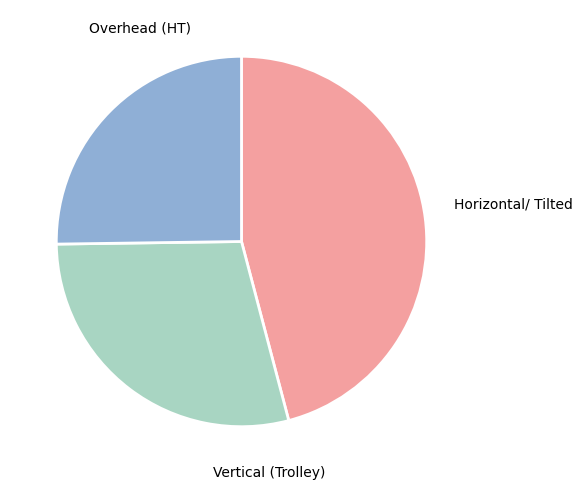

Is there any slice that represents more than half of the pie?

No